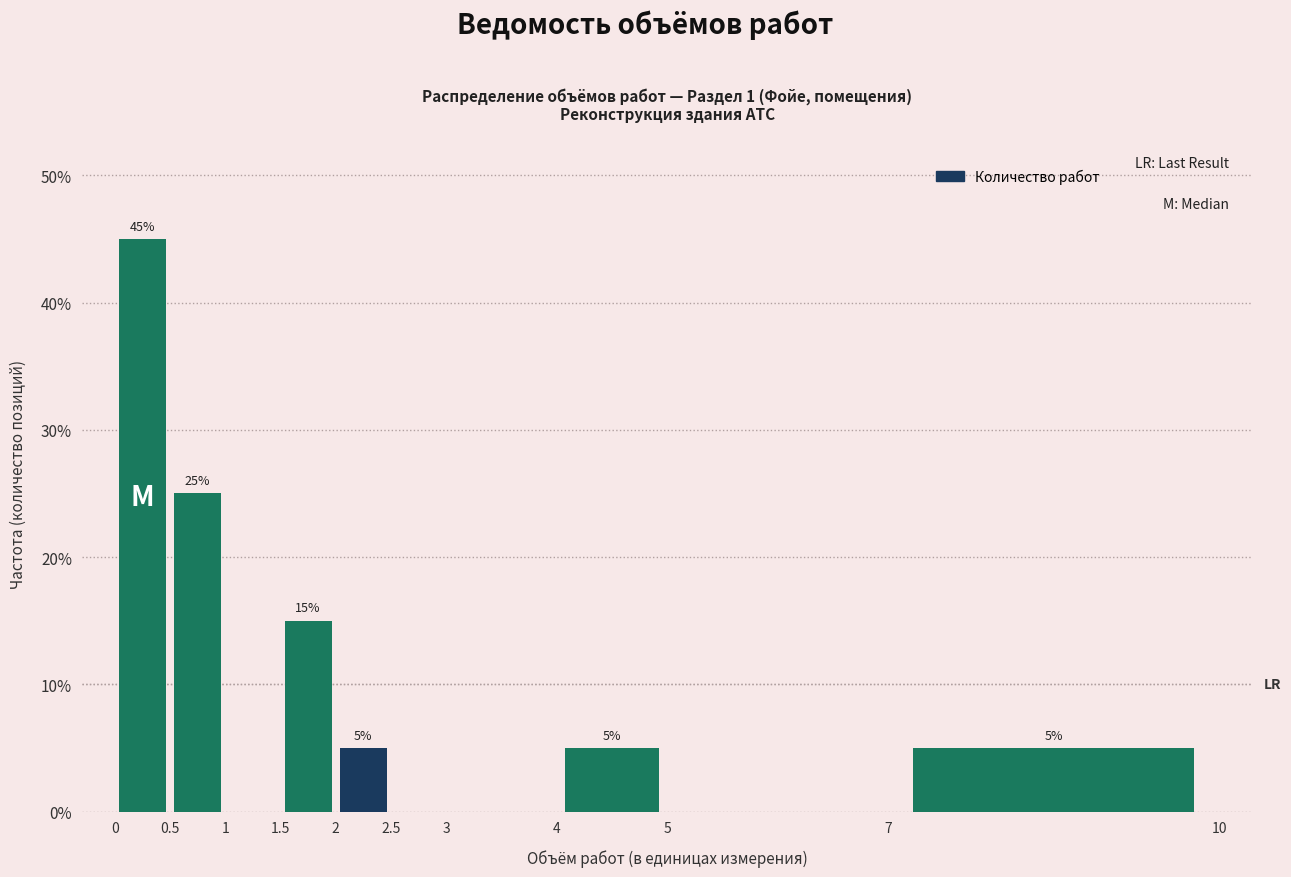

Which range on the x-axis has the tallest bar?

0 to 0.5